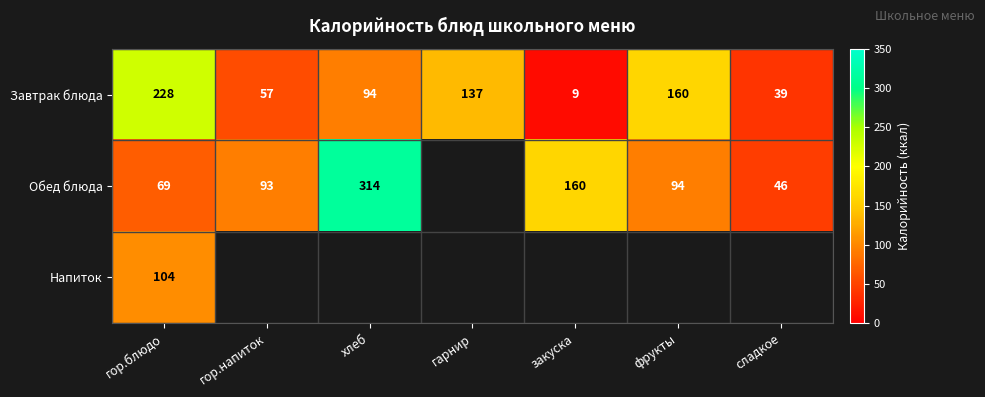

Rank the categories by Завтрак блюда value from highest to lowest.

гор.блюдо, фрукты, гарнир, хлеб, гор.напиток, сладкое, закуска